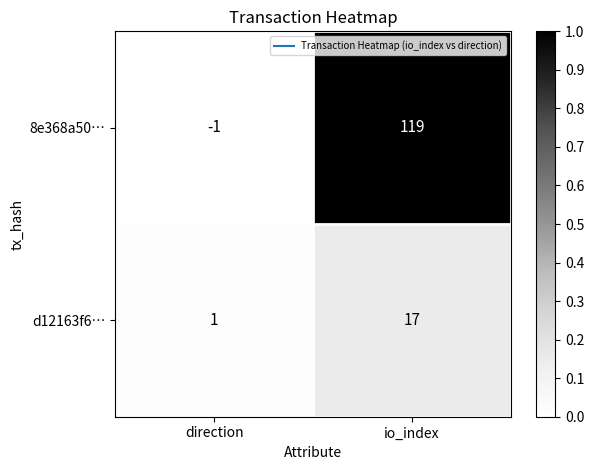

Reading left to right, what are all the values shown in this chart?

8e368a50…: -1	119
d12163f6…: 1	17